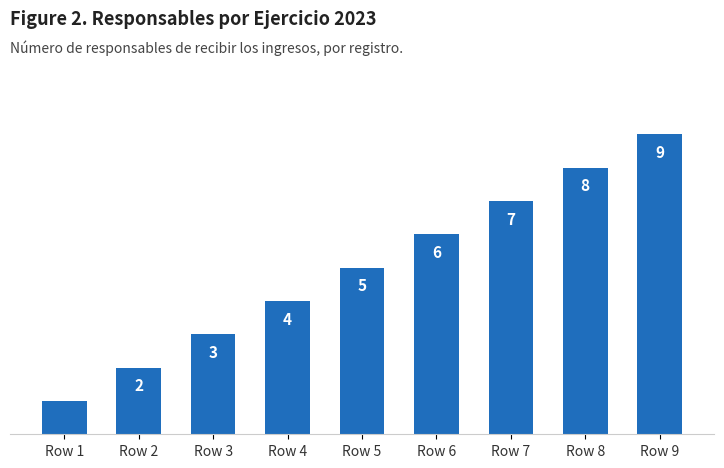

Between Row 5 and Row 8, which is larger?

Row 8